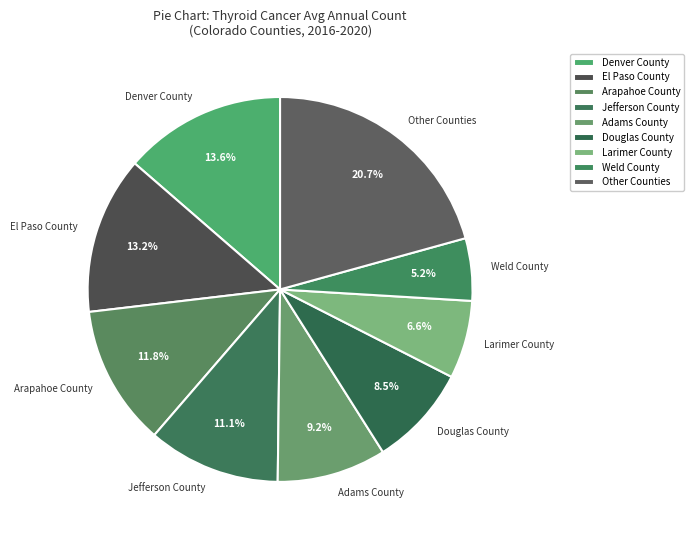

Is there any slice that represents more than half of the pie?

No